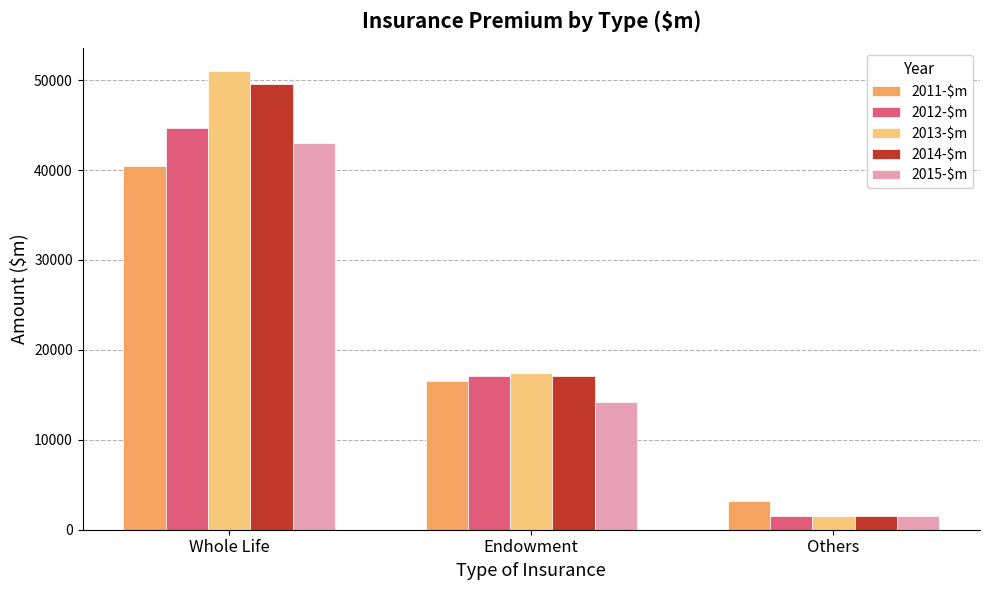

Rank the series by their maximum value, from highest to lowest.

2013-$m, 2014-$m, 2012-$m, 2015-$m, 2011-$m